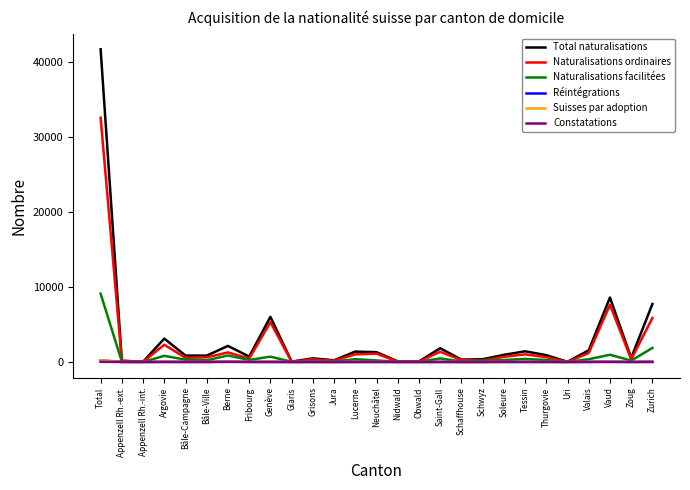

Is it true that Naturalisations facilitées equals 961 at Vaud?

True